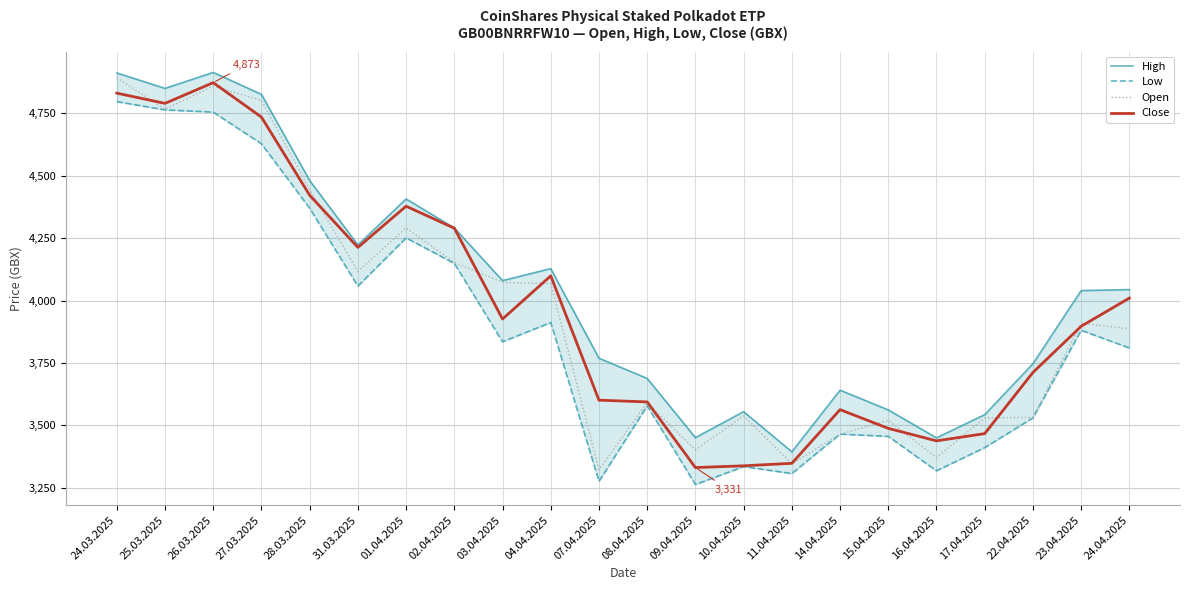

What is the difference between the Close values at 24.04.2025 and 11.04.2025?

662